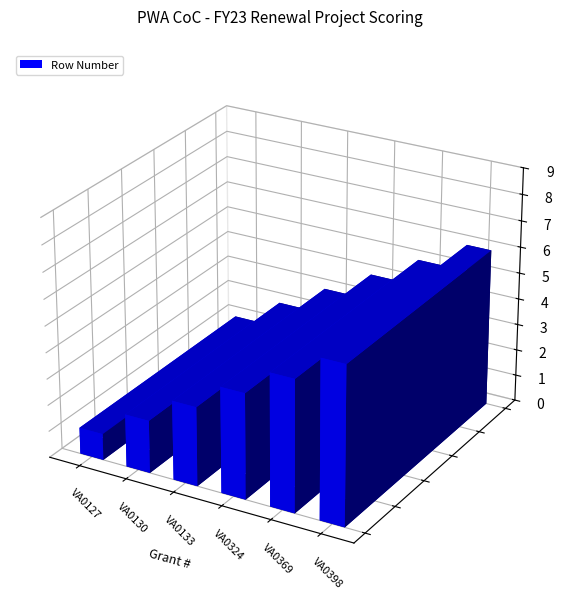

Reading left to right, extract all data points from this chart.

1	2	3	4	5	6